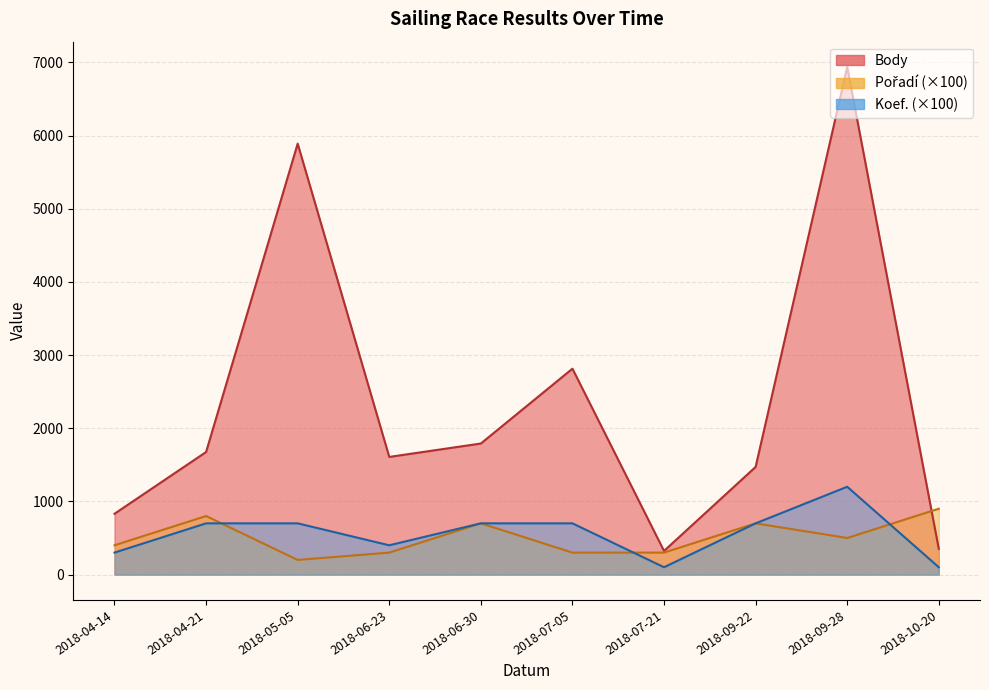

What is the maximum value shown in the chart?

6937